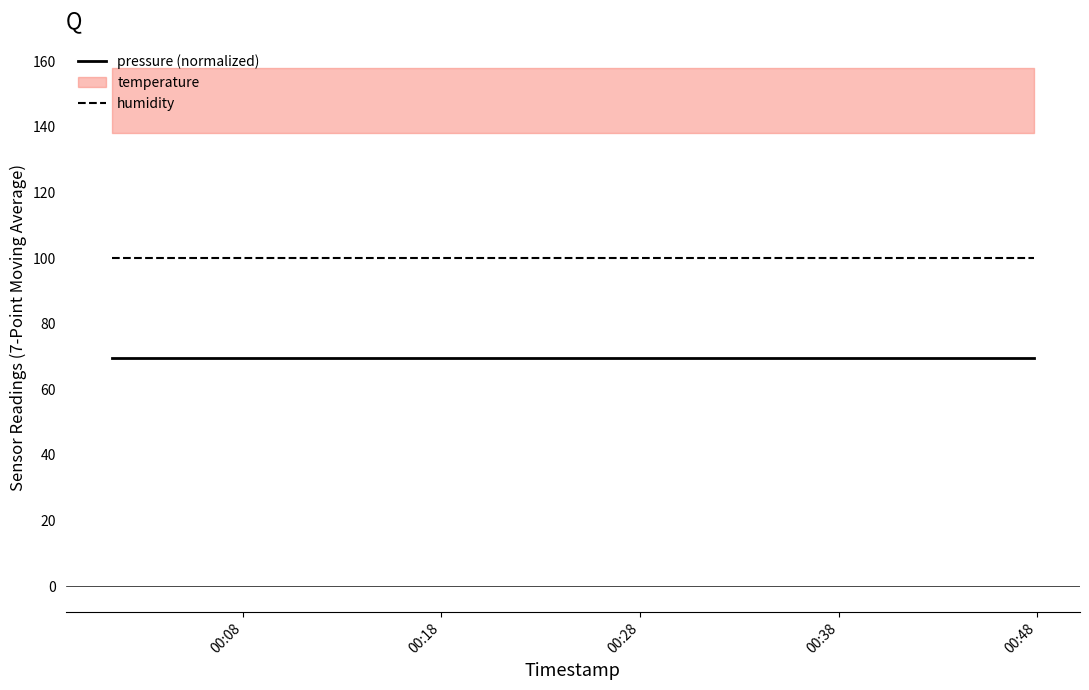

What is the minimum value for pressure (normalized)?

69.5